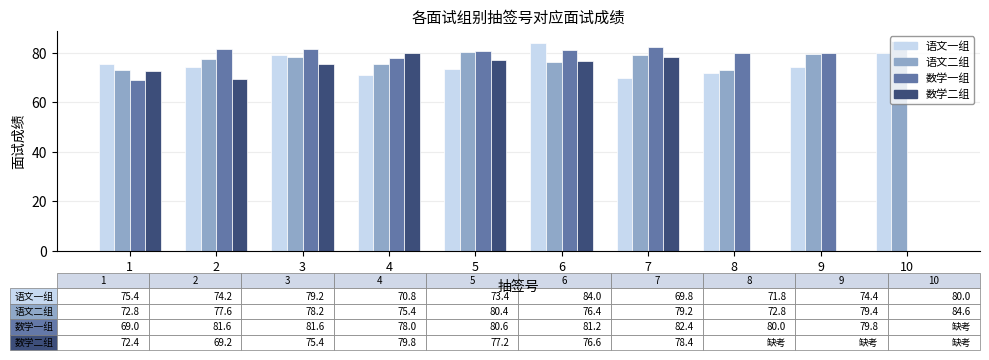

How many groups of bars are there?

10